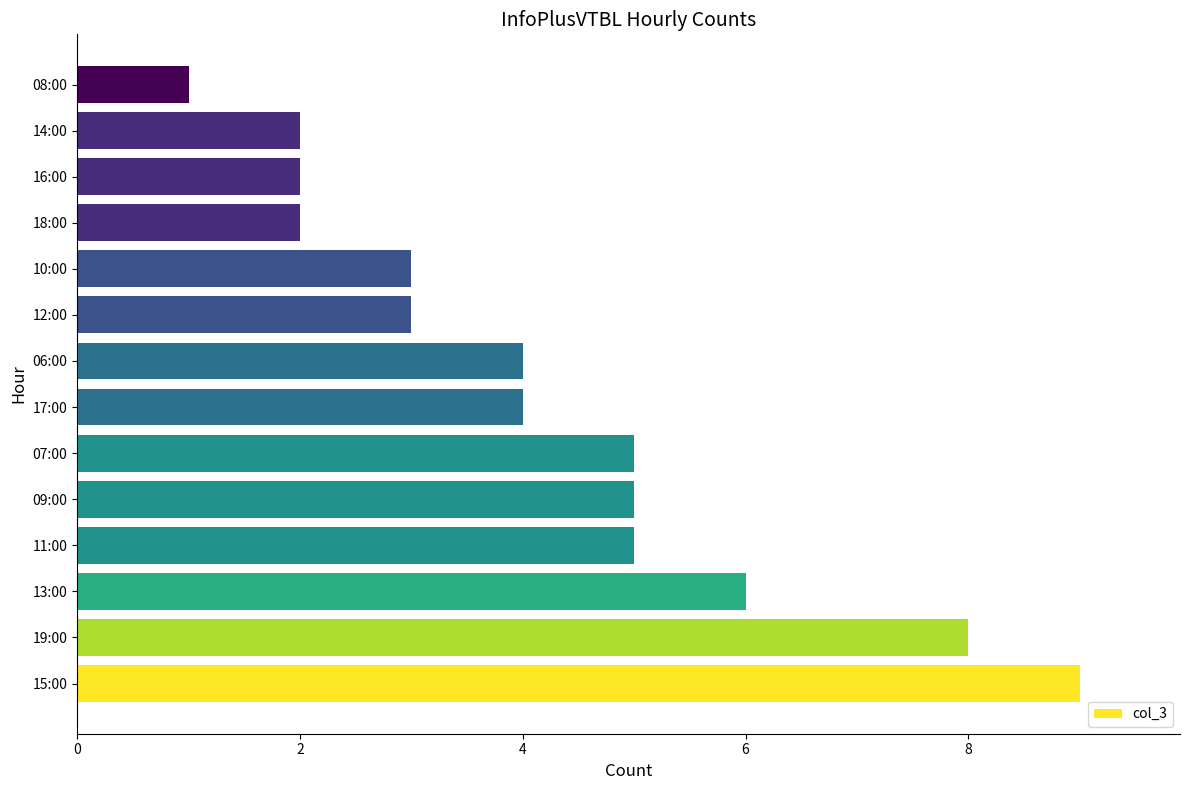

What is the sum of all values?

59